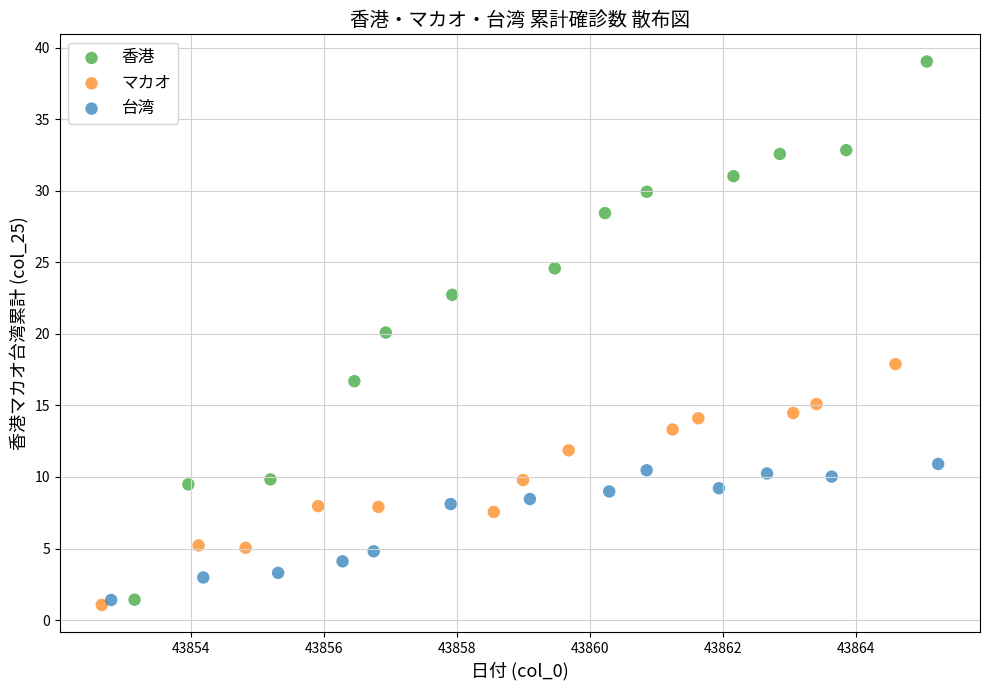

Which series has the largest Y range (max minus min)?

香港